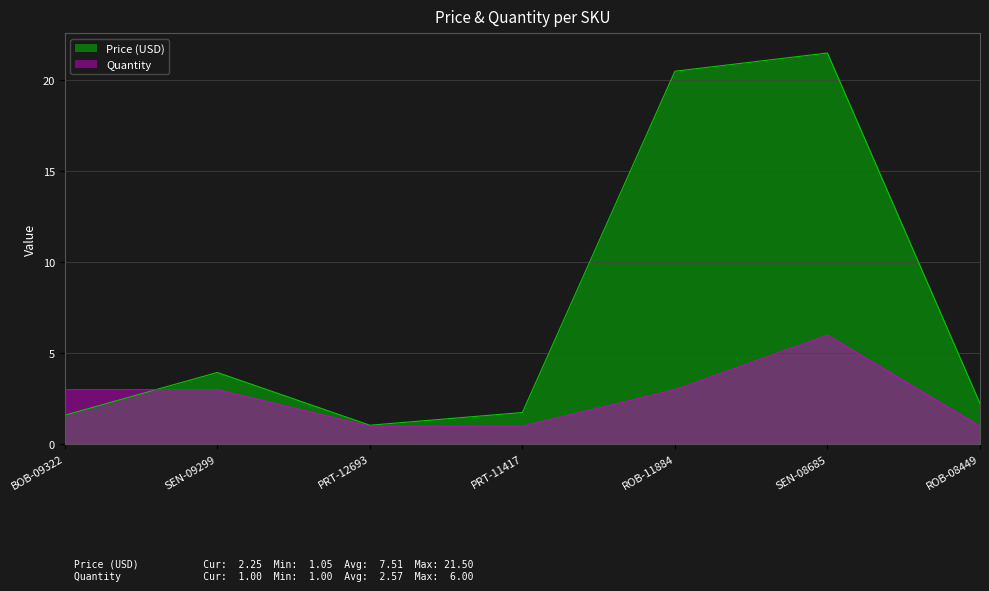

Which series has the largest range (max minus min)?

Price (USD)